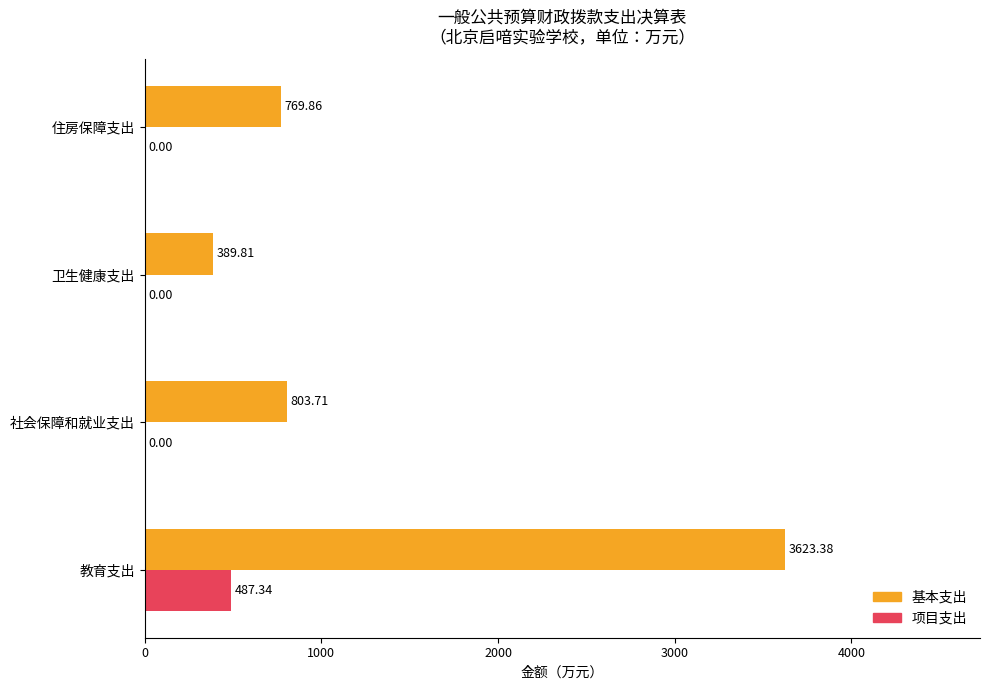

What is the sum of all 项目支出 values?

487.3